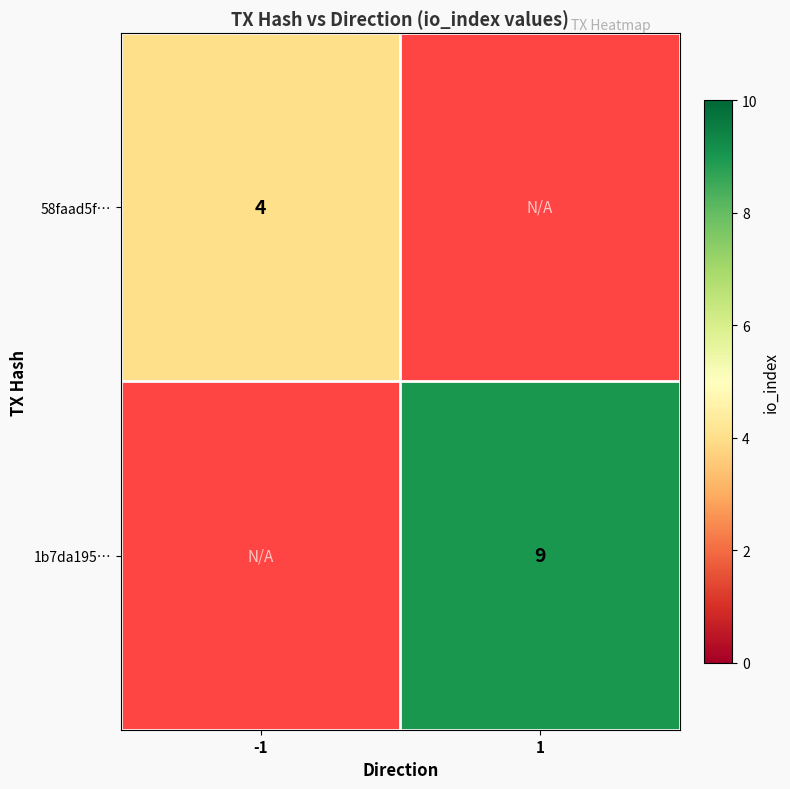

Count the number of data series in this chart.

2